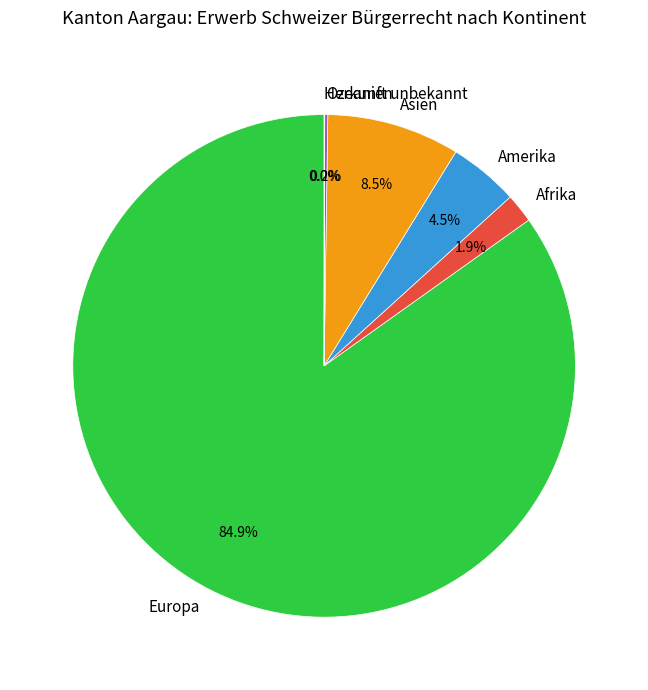

Combined, what portion of the pie is Asien and Afrika?

10.4%